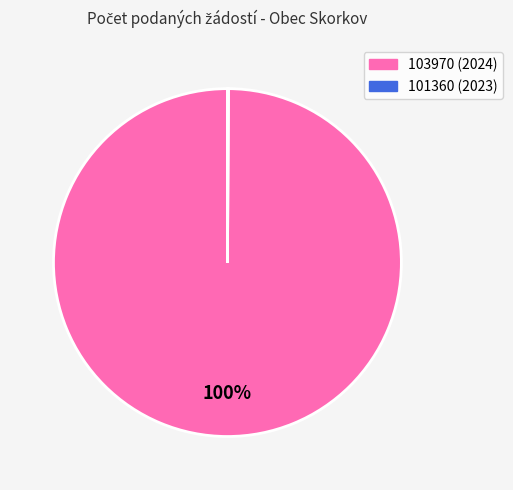

Is it true that 103970 (2024) is 100% of the pie?

True